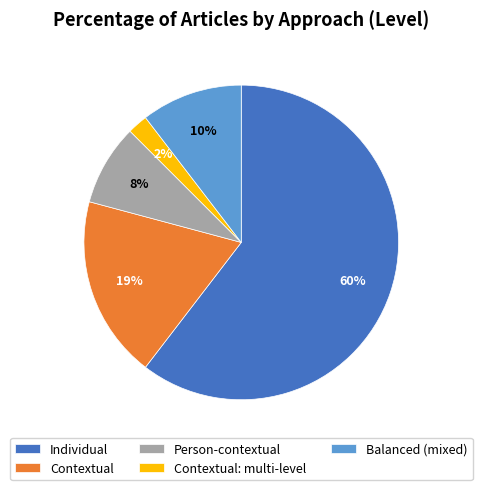

To the nearest percent, what portion does Contextual: multi-level represent?

2%